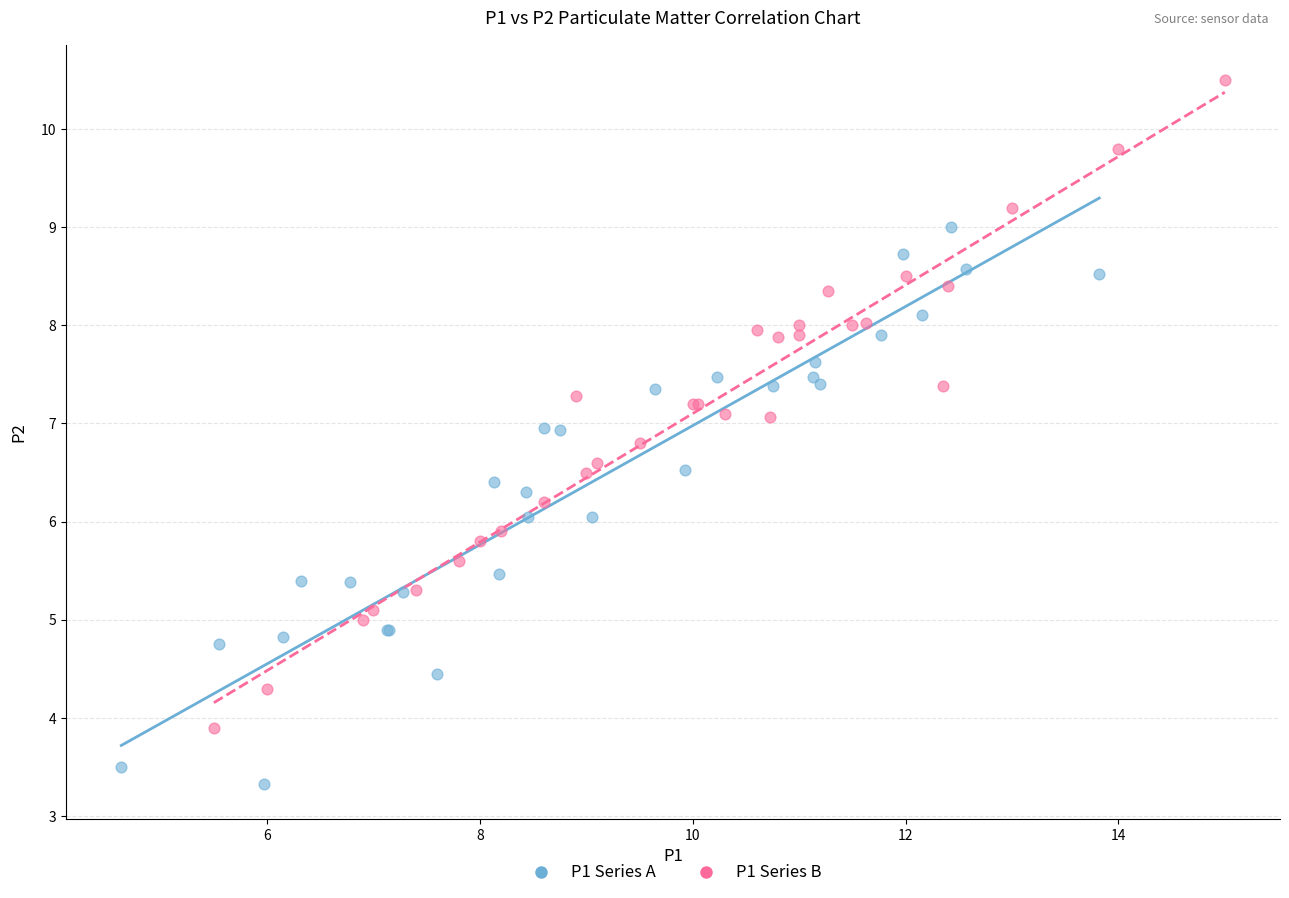

Which series has the largest Y range (max minus min)?

P1 Series B